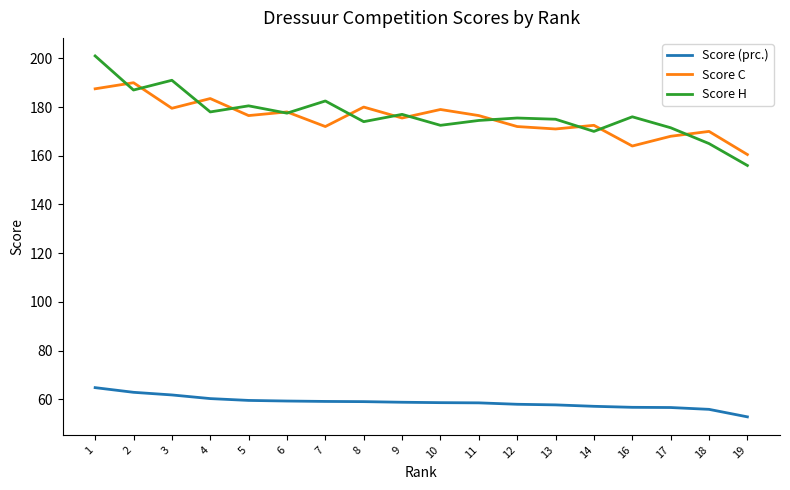

At which label does Score C first exceed 175?

1